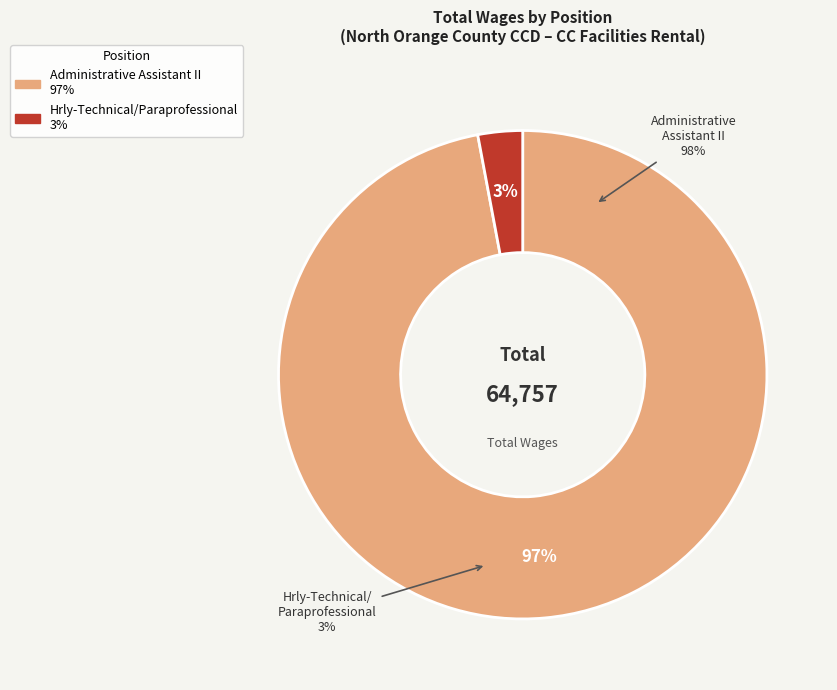

Does any single category account for the majority?

Yes